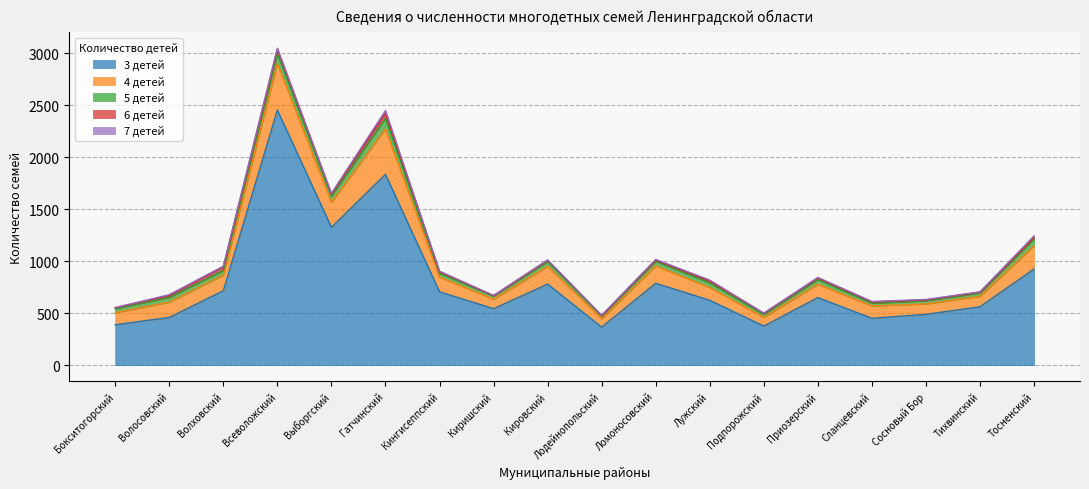

Which series has the largest total across all categories?

3 детей